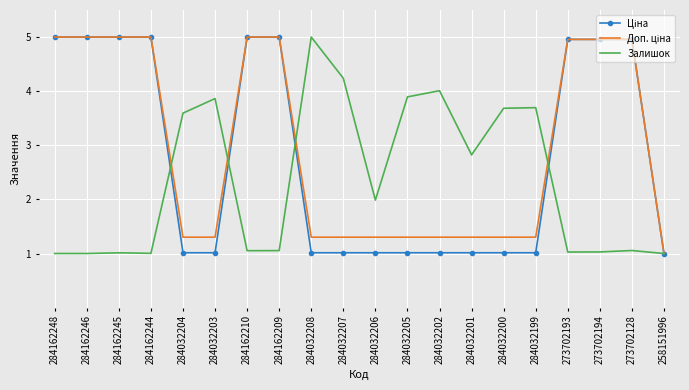

What is the maximum value shown in the chart?

5.0